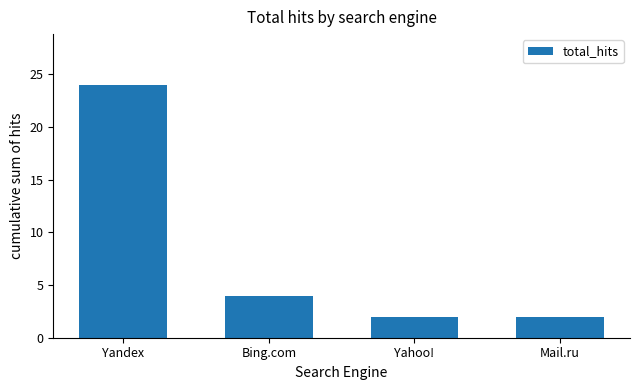

Are the bars grouped side by side (vs. stacked)?

No